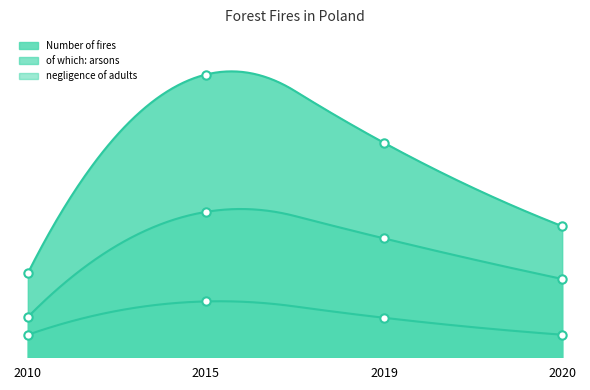

Is the value of negligence of adults at 2019 greater than the value of Number of fires at 2015?

No